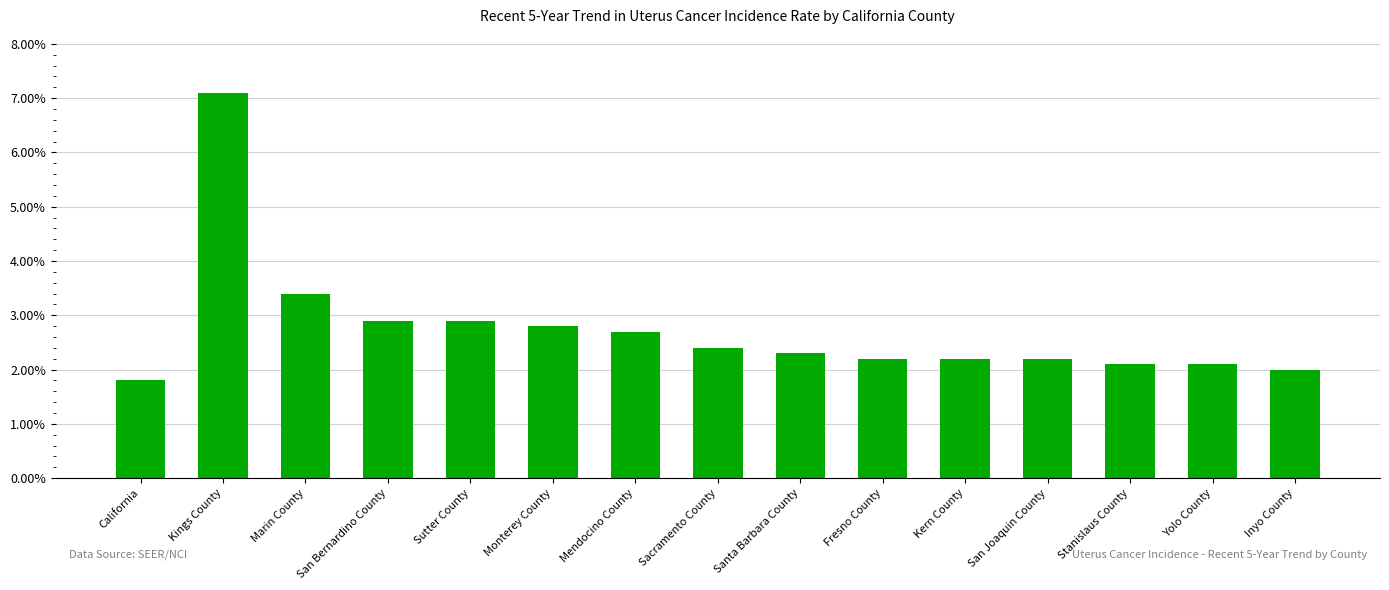

Which label corresponds to the largest value in the chart?

Kings County